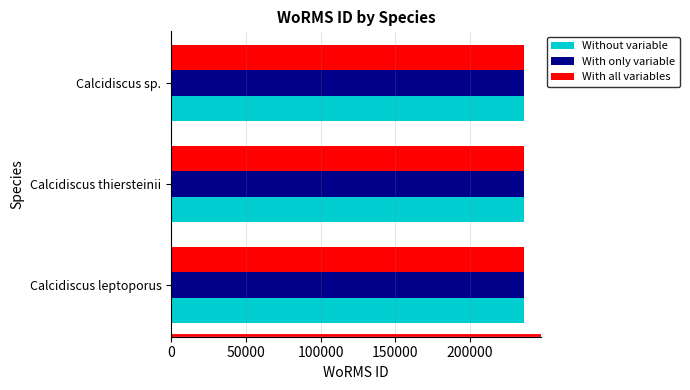

What is the highest value of the With only variable series?

235923